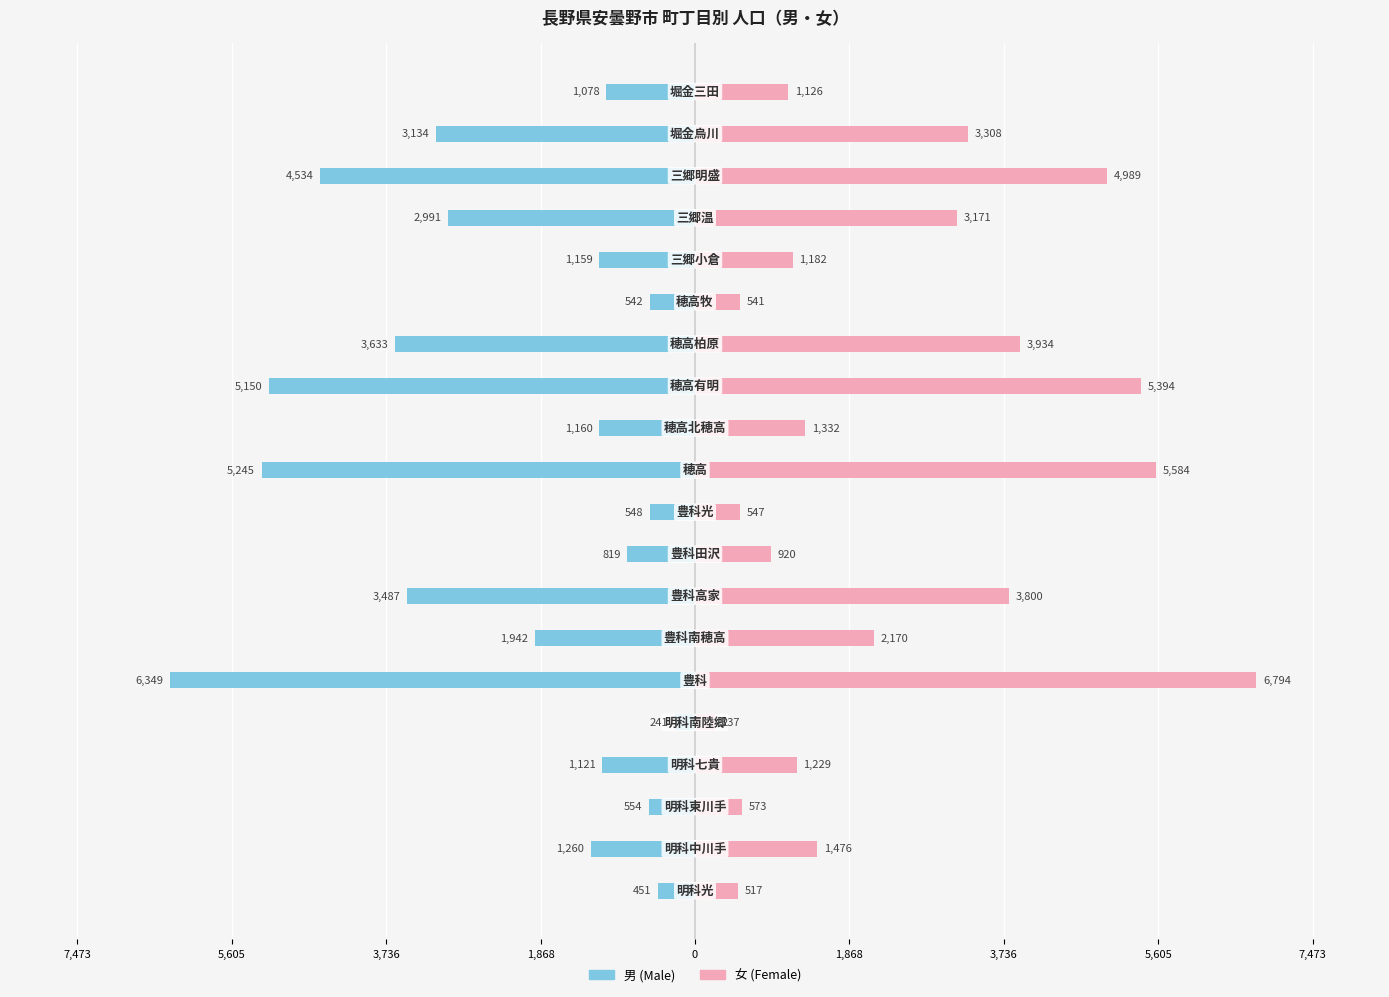

How many values in the 女 series are below 1476?

10